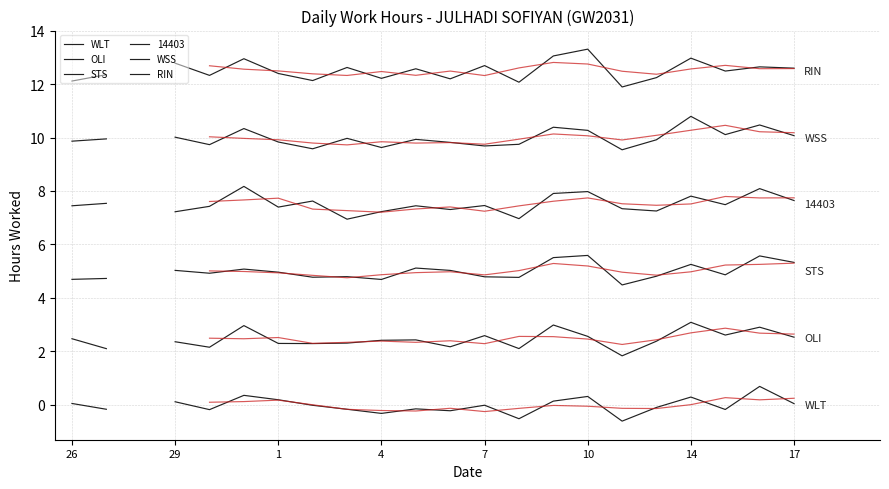

List the labels in order of value, largest first.

14, 9, 16, 10, 31, 17, 15, 26, 7, 5, 3, 1, 30, 6, 27, 12, 2, 29, 8, 4, 11, 28